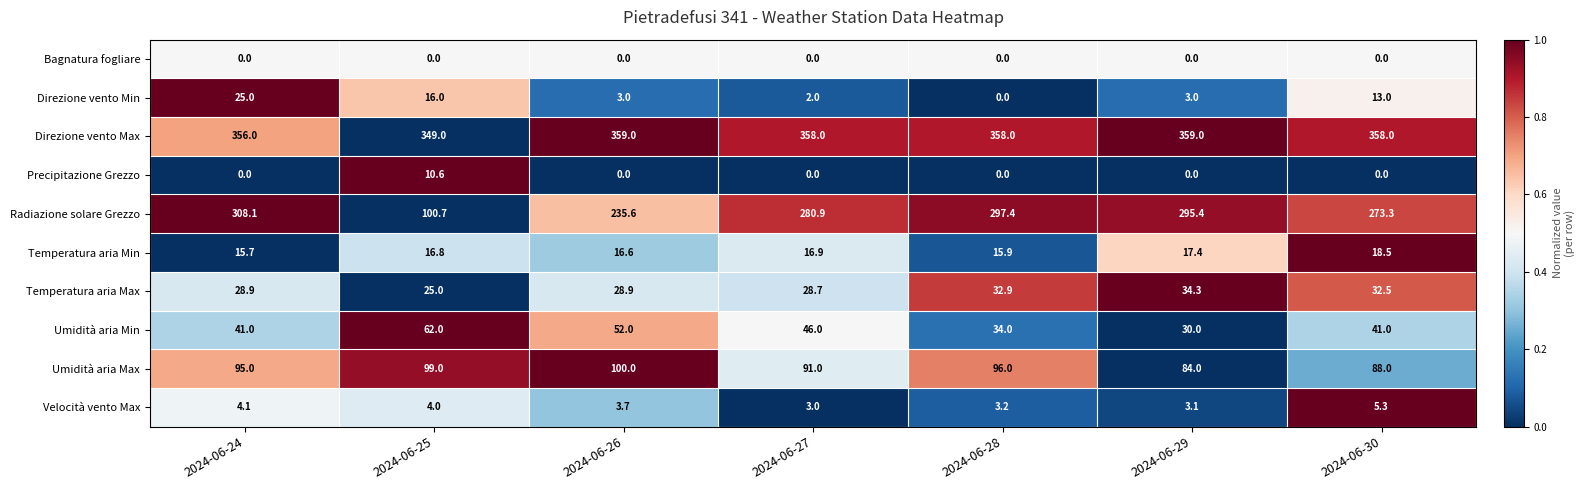

True or false: Direzione vento Max has a value of 560.2 at 2024-06-25.

False